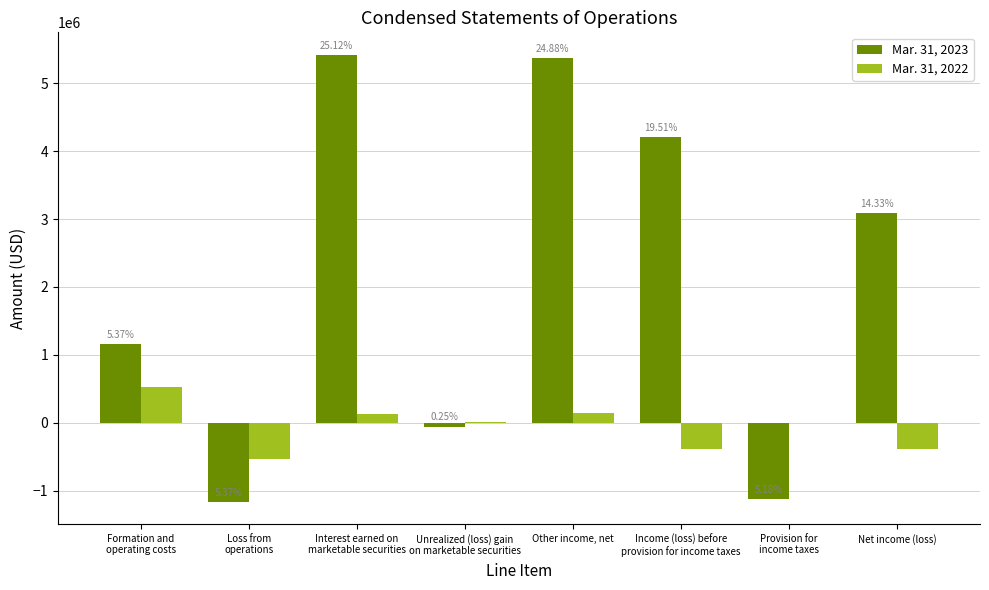

Reading left to right, extract all data points from this chart.

Mar. 31, 2023: Formation and
operating costs=1157365	Loss from
operations=-1157365	Interest earned on
marketable securities=5416834	Unrealized (loss) gain
on marketable securities=-52854	Other income, net=5363980	Income (loss) before
provision for income taxes=4206615	Provision for
income taxes=-1115936	Net income (loss)=3090679
Mar. 31, 2022: Formation and
operating costs=529115	Loss from
operations=-529115	Interest earned on
marketable securities=126301	Unrealized (loss) gain
on marketable securities=14578	Other income, net=140879	Income (loss) before
provision for income taxes=-388236	Provision for
income taxes=0	Net income (loss)=-388236